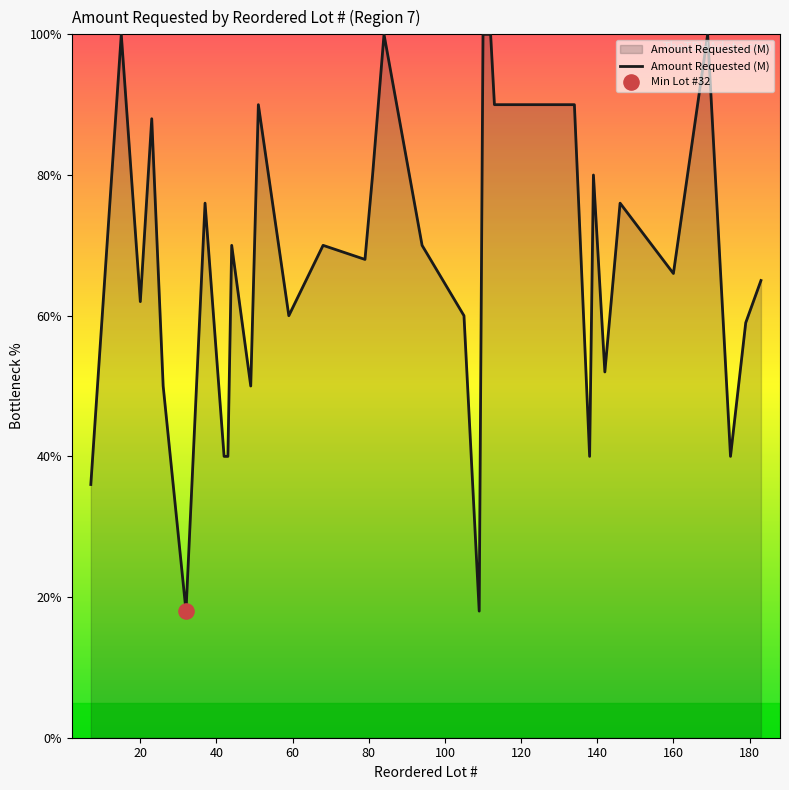

What is the maximum value shown in the chart?

100